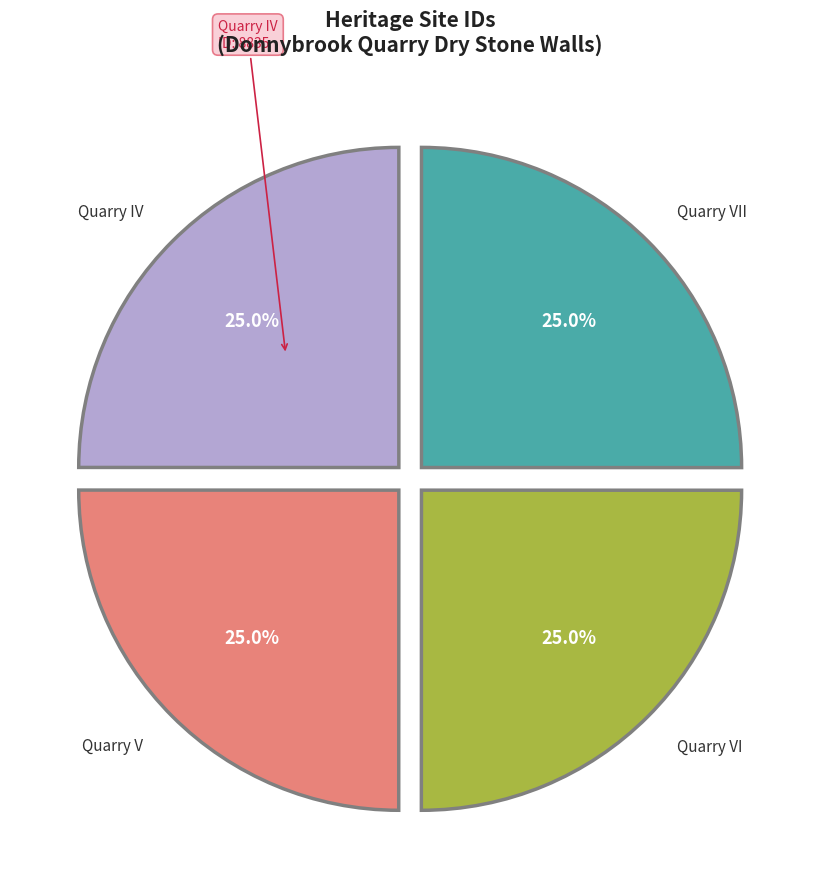

Is there a majority slice in this chart?

No